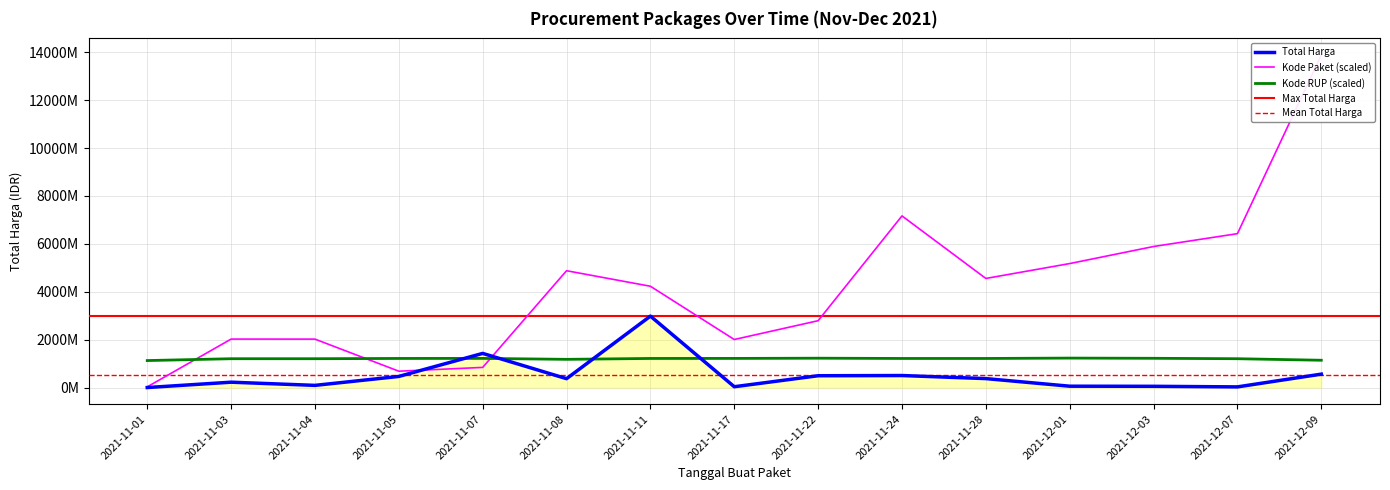

Is the value of Kode RUP at 2021-12-09 greater than the value of Kode Paket at 2021-11-03?

No